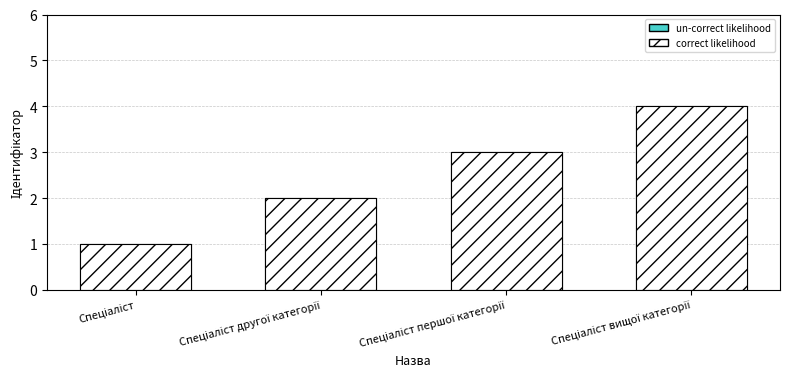

What is the label of the 4th bar from the right?

Спеціаліст